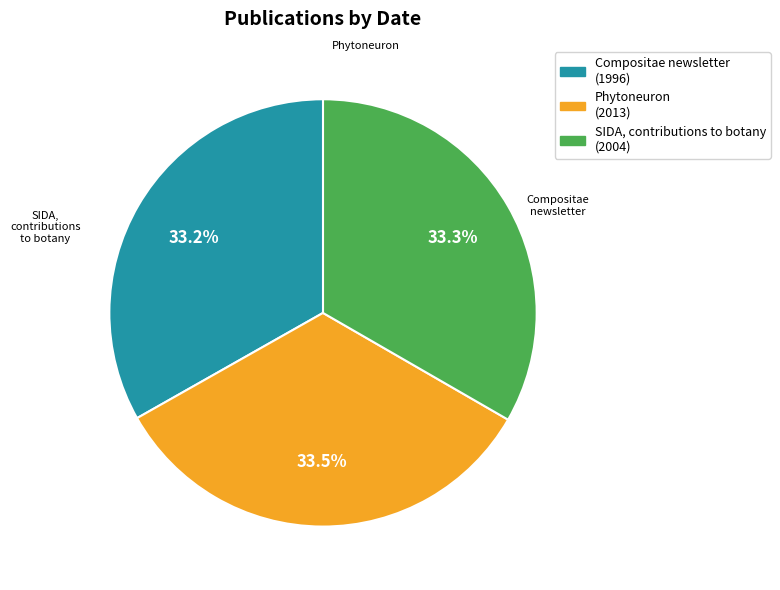

What is the smallest slice in the pie chart?

Compositae newsletter